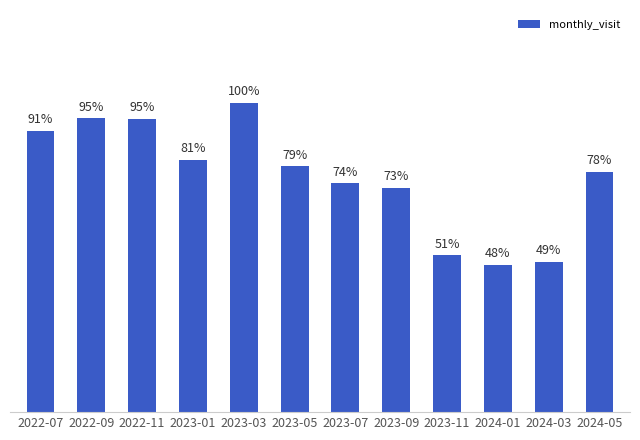

Does the chart contain any negative values?

No